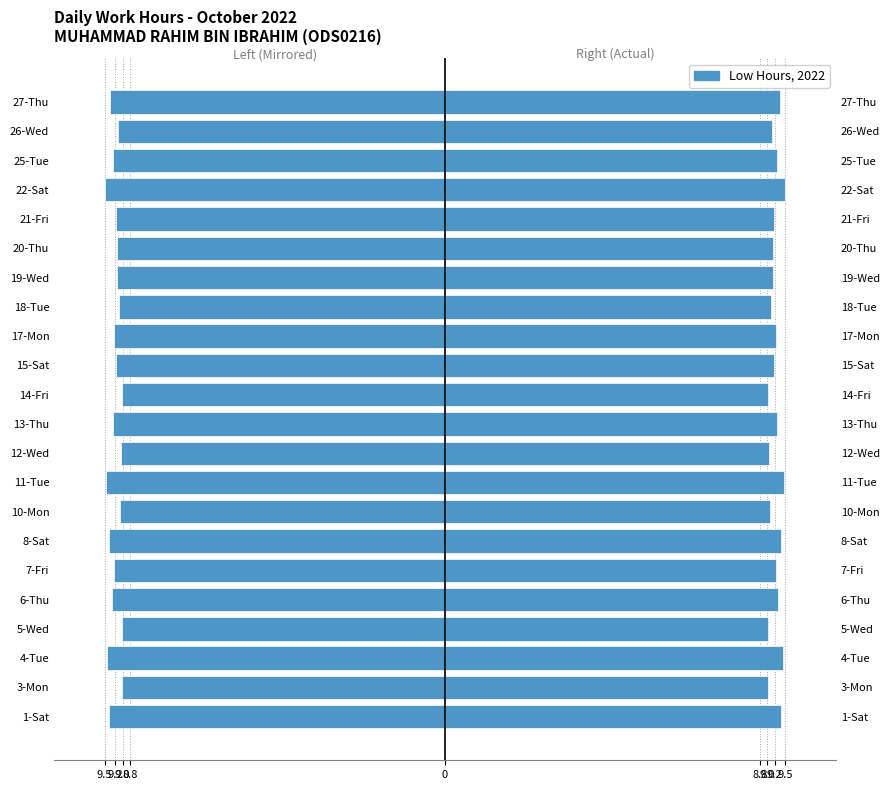

What is the highest value of the Work Hours (right) series?

9.5